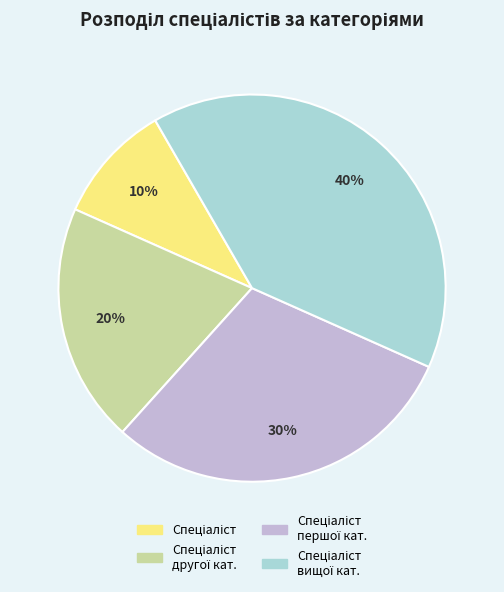

Does any single category account for the majority?

No